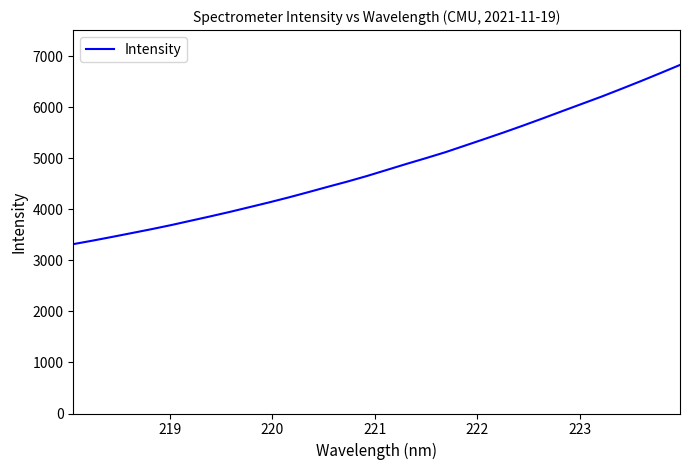

What is the smallest value displayed?

3320.0